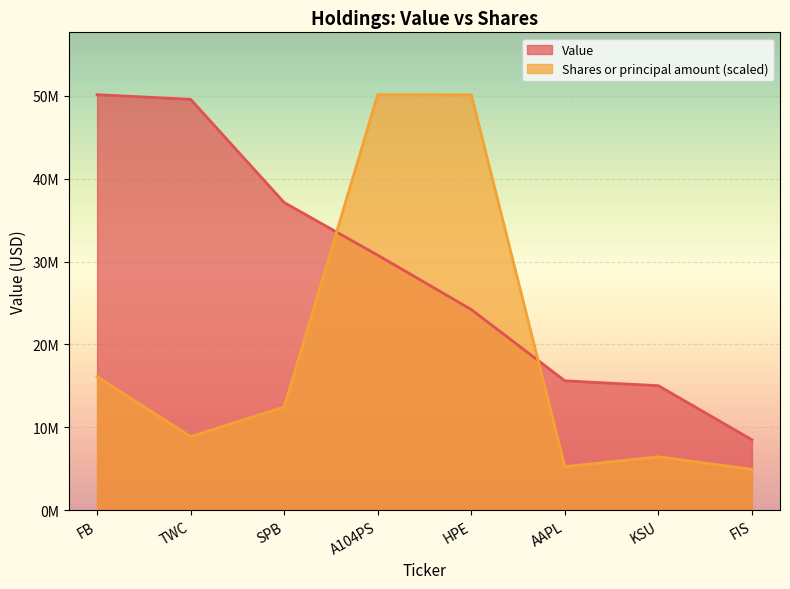

How many times do Value and Shares or principal amount cross each other?

2